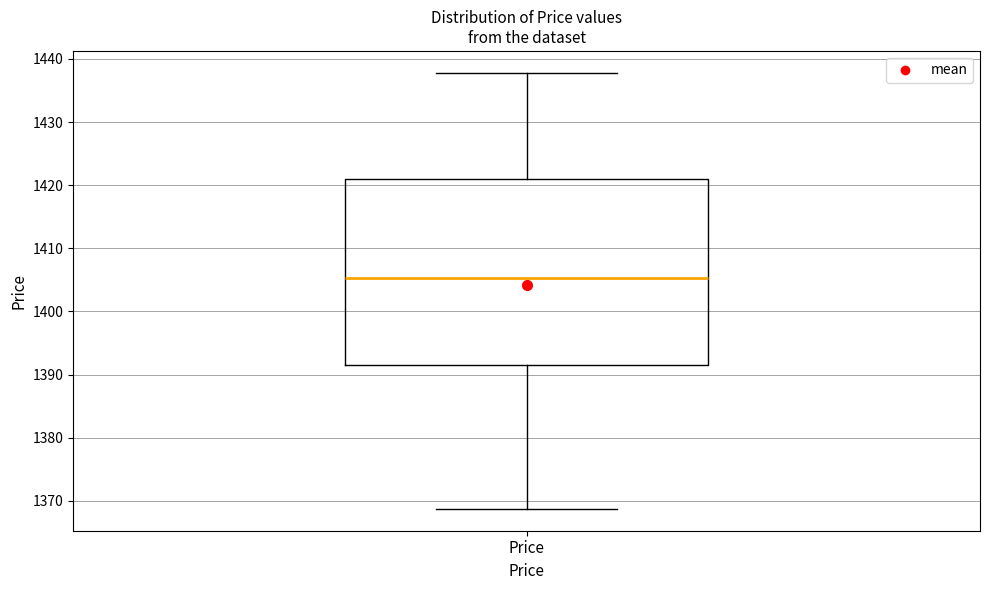

Where is the lower edge of the box for Price on the y-axis? The values are not printed on the chart, so give them approximately, as read against the axis.

1392